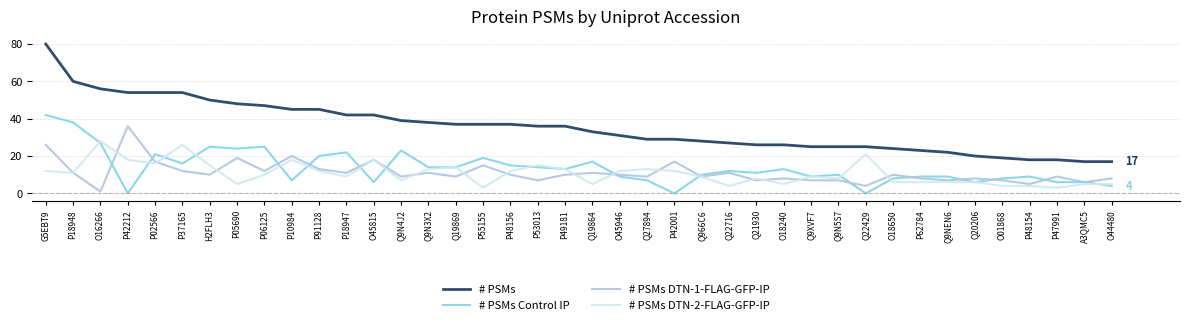

Is the value of # PSMs Control IP at Q966C6 greater than the value of # PSMs DTN-2-FLAG-GFP-IP at P37165?

No